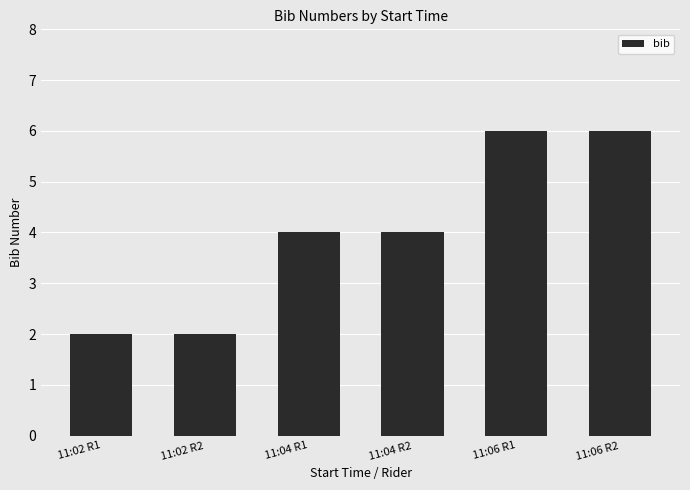

What is the greatest value displayed?

6